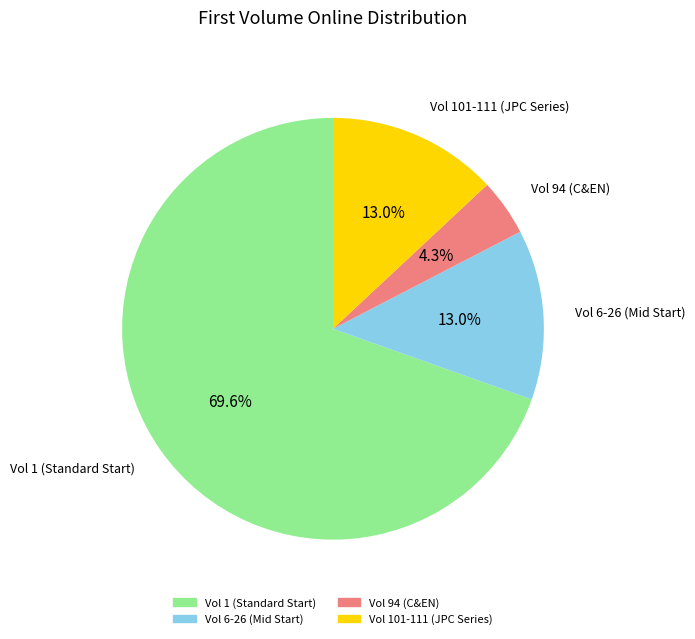

Count the number of slices in the pie.

4